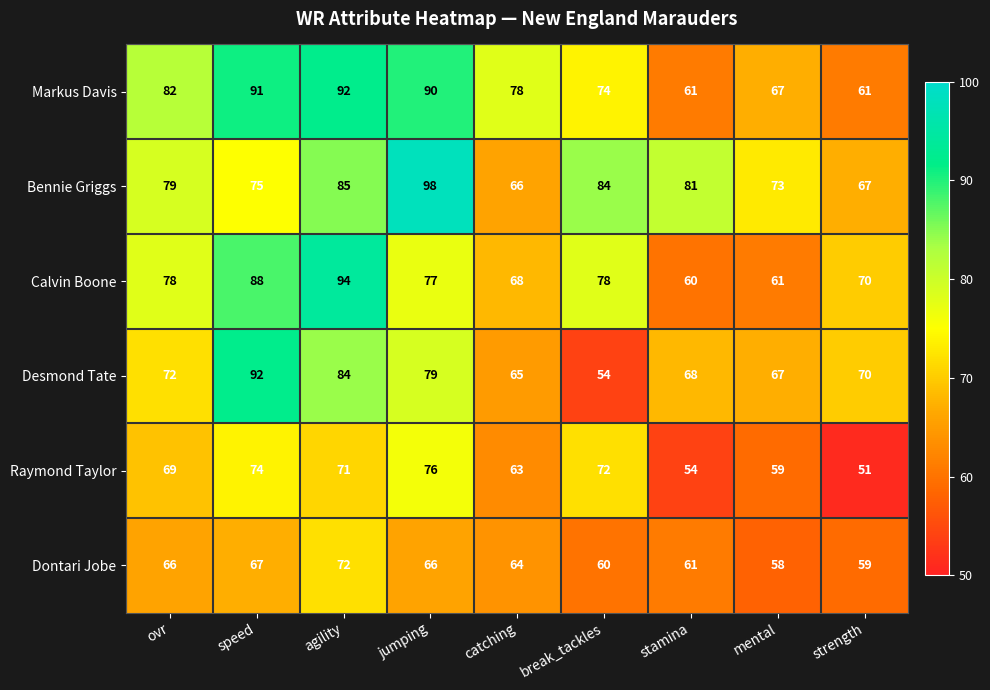

What value does the Desmond Tate series have at agility, to the nearest 10?

80